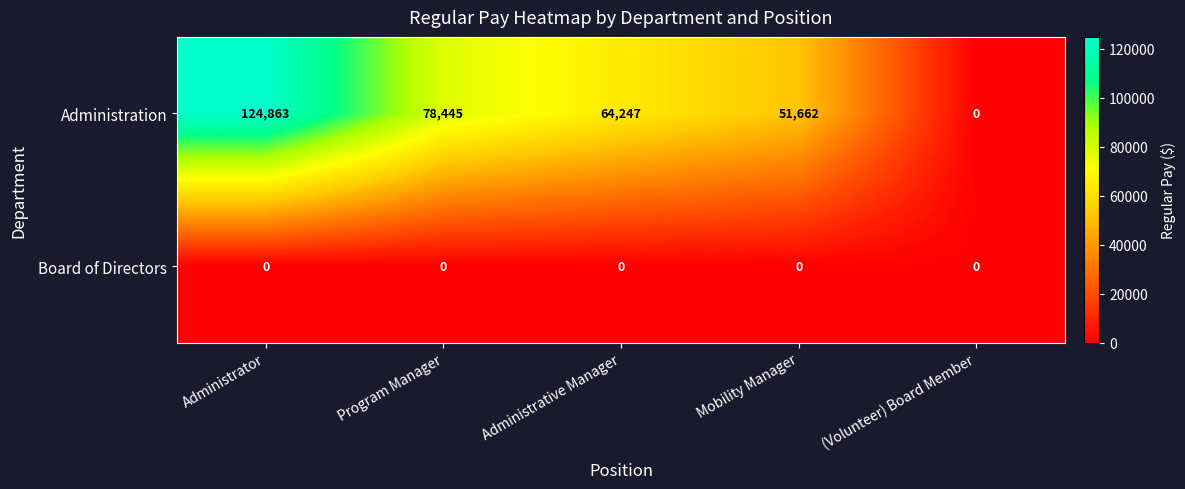

How many categories are shown in the chart?

5